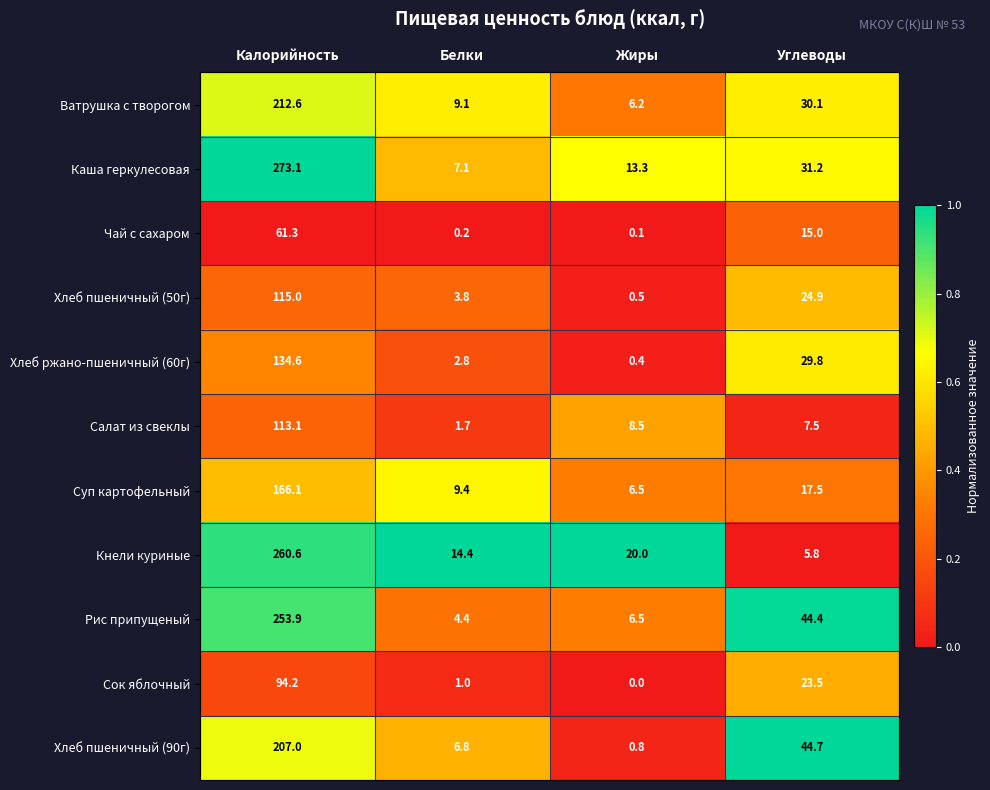

Which label corresponds to the largest value in the chart?

Калорийность